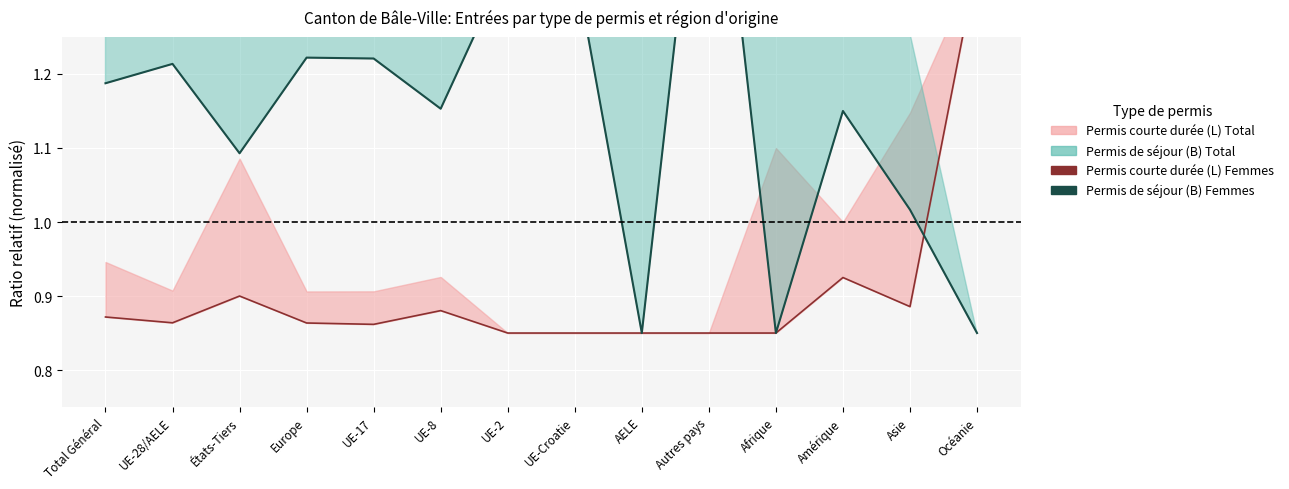

At which label is Permis de séjour (B) Femmes closest to 1?

Asie